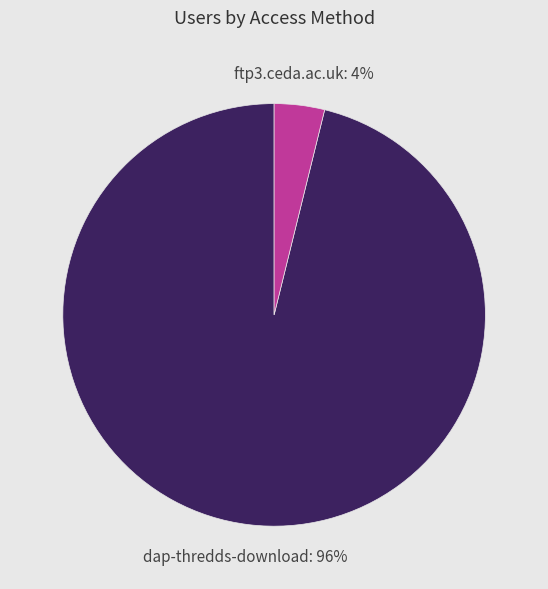

What percentage is the dap-thredds-download slice, to the nearest percent?

96%